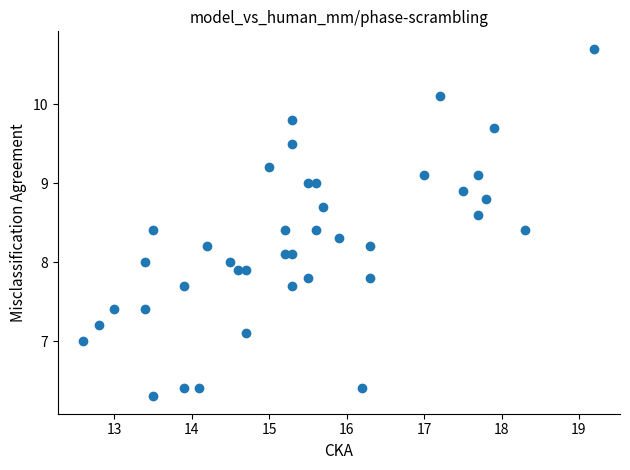

What is the range of X values (max minus min)?

6.6